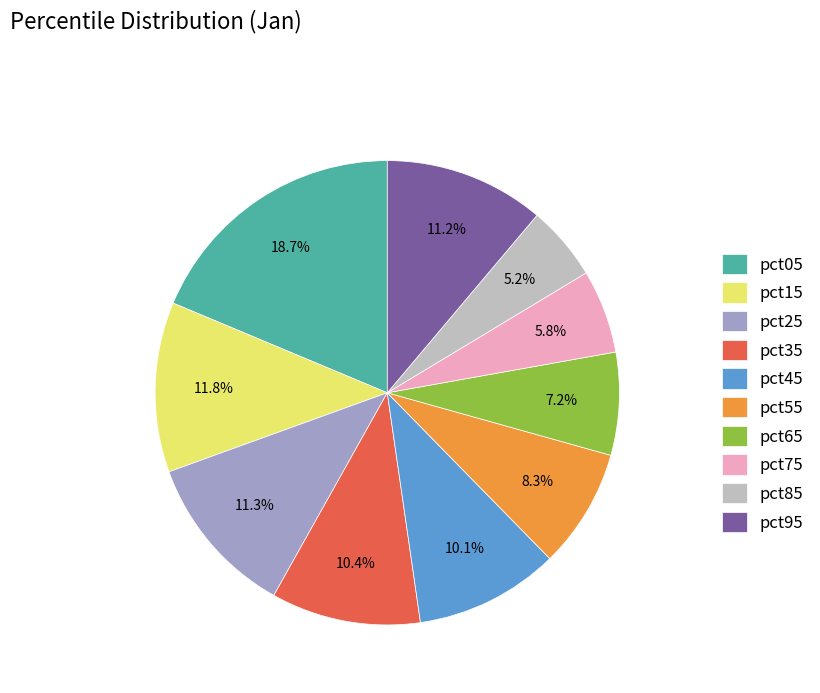

Is it true that pct15 is 1% of the pie?

False